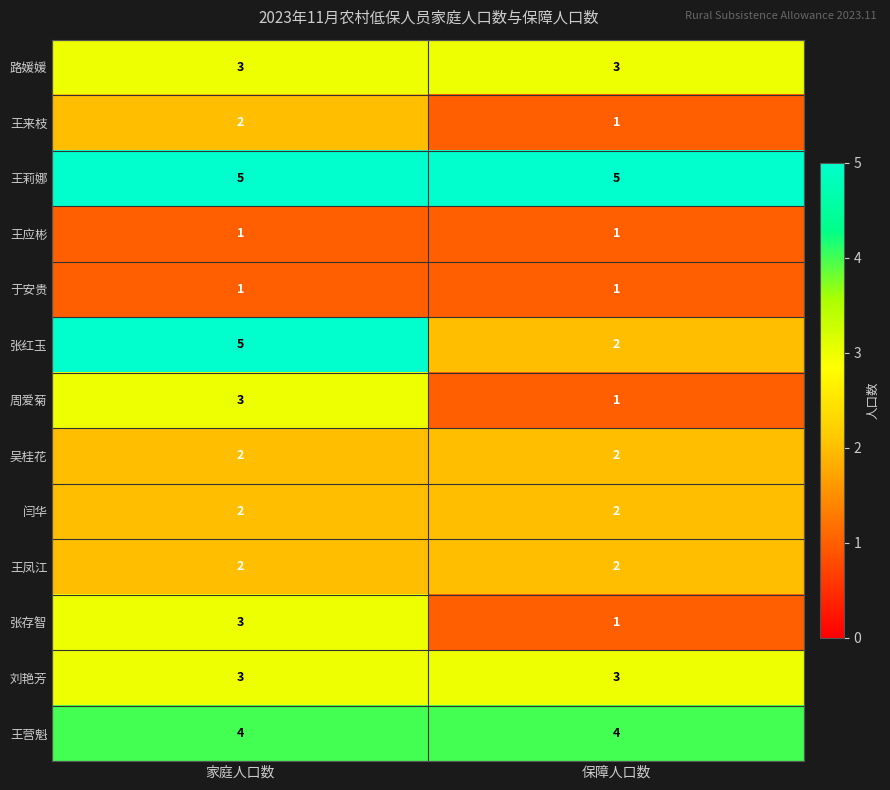

Which series has the largest total across all categories?

王莉娜